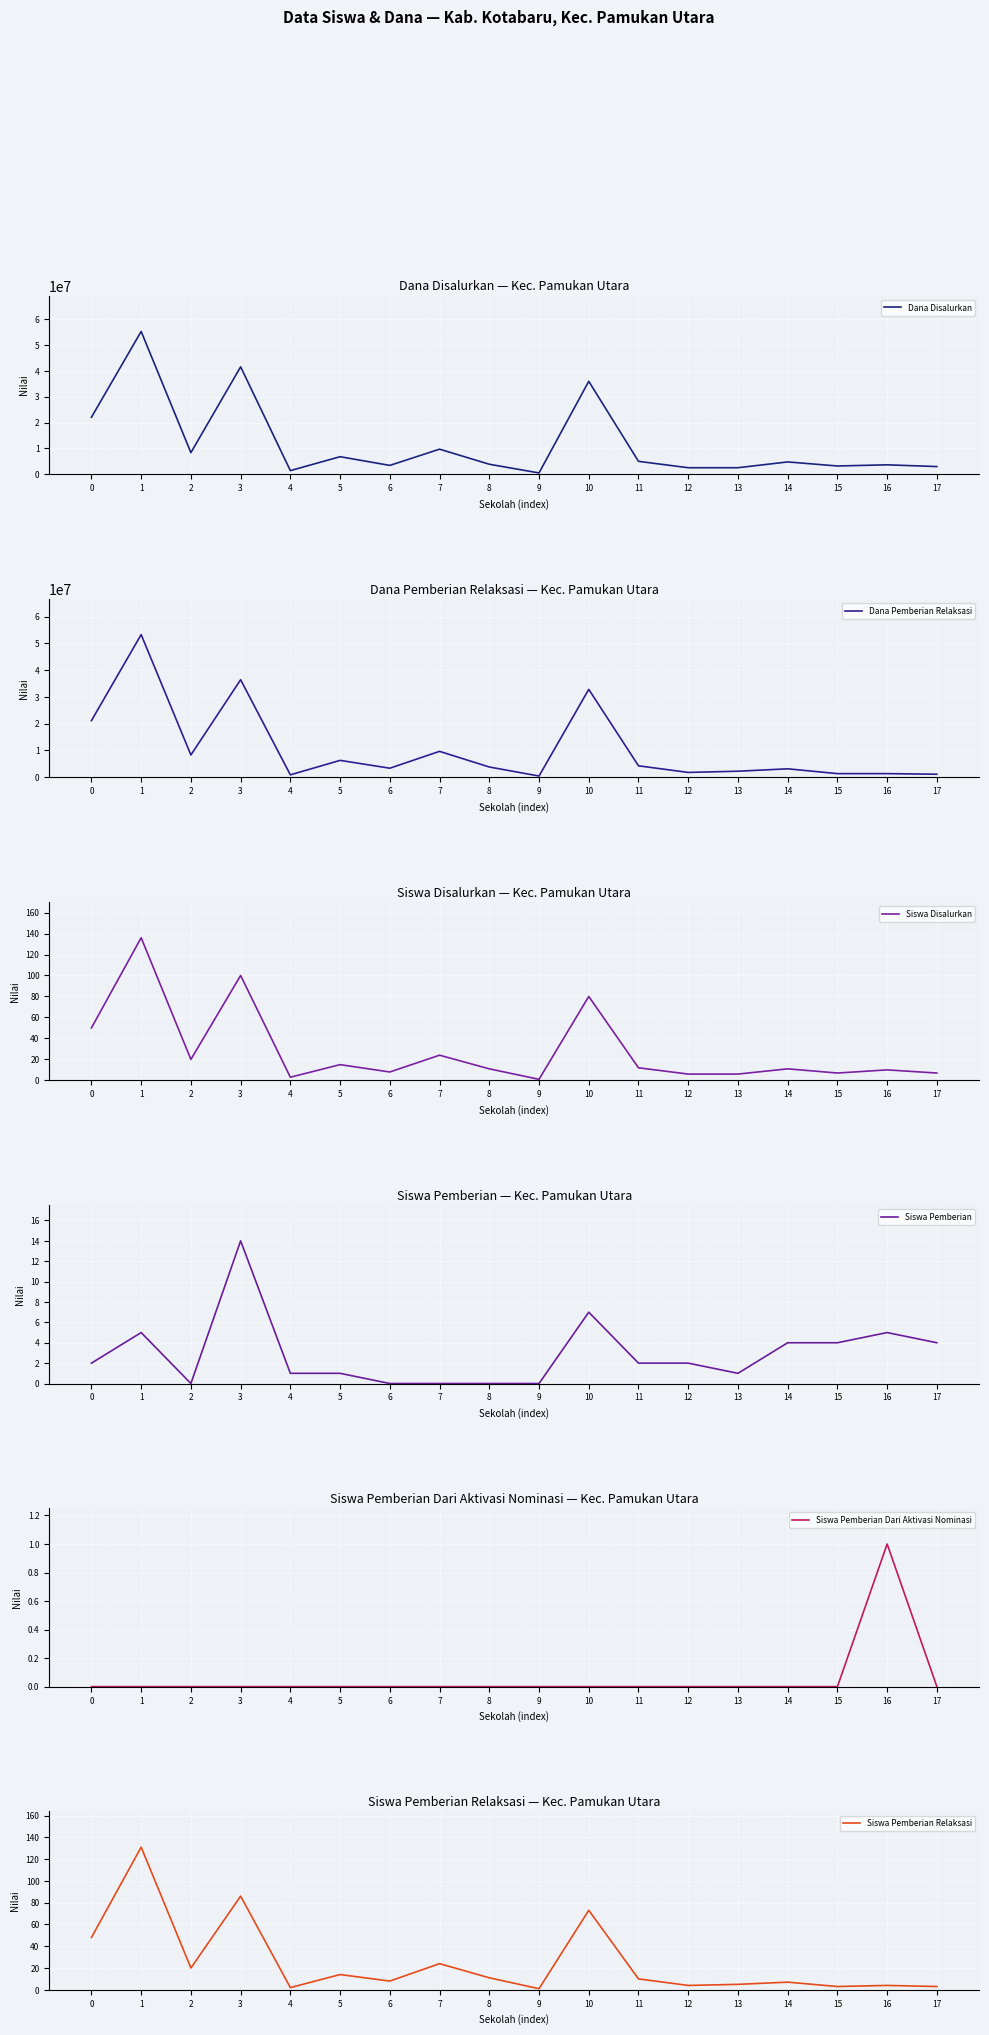

The value of Dana Pemberian Relaksasi at 1 is 32022203. True or false?

False